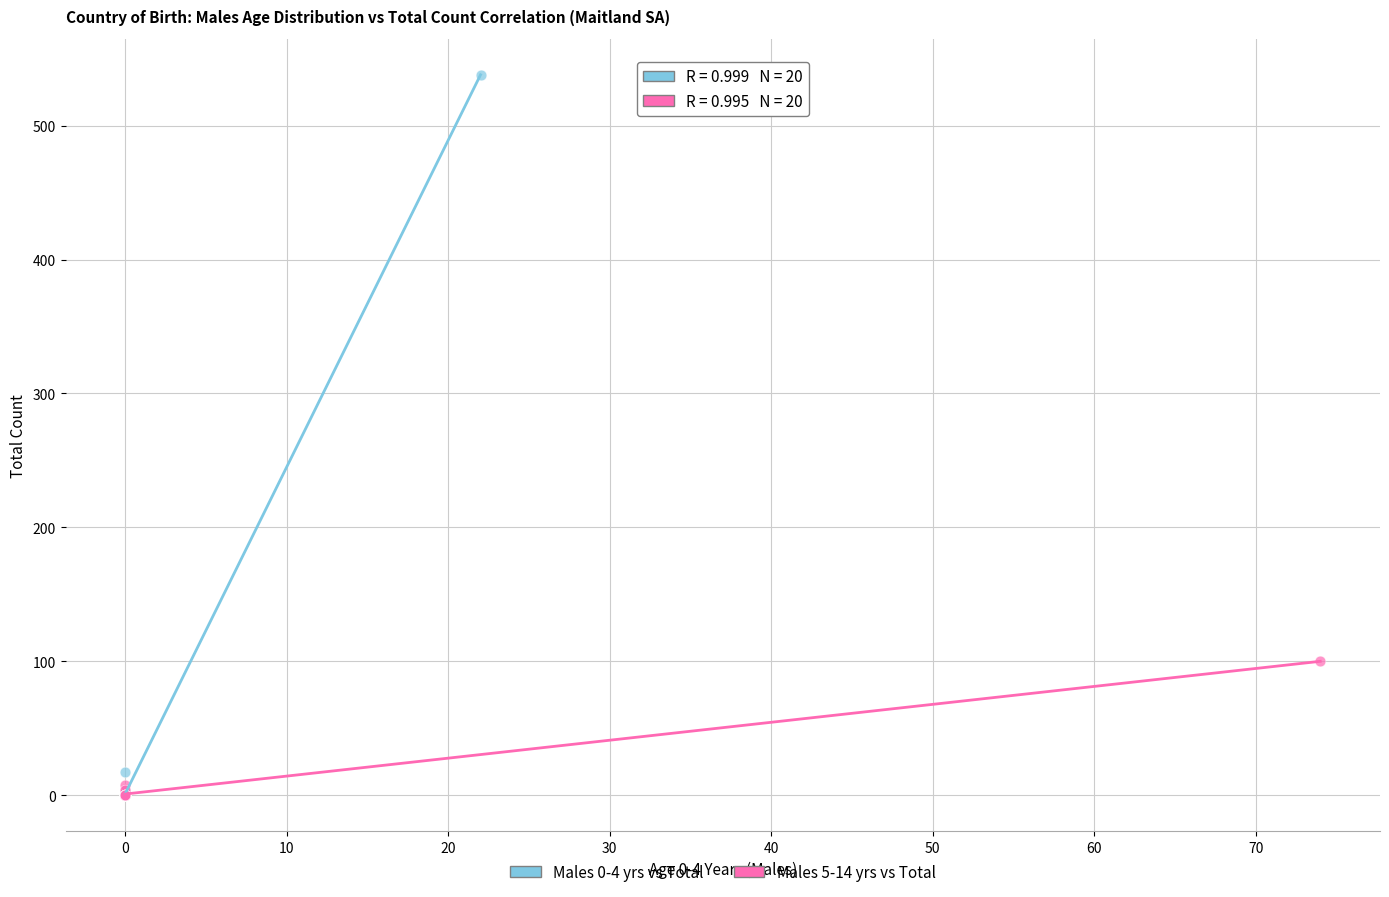

Which series has the widest spread of Y values?

Males 0-4 yrs vs Total